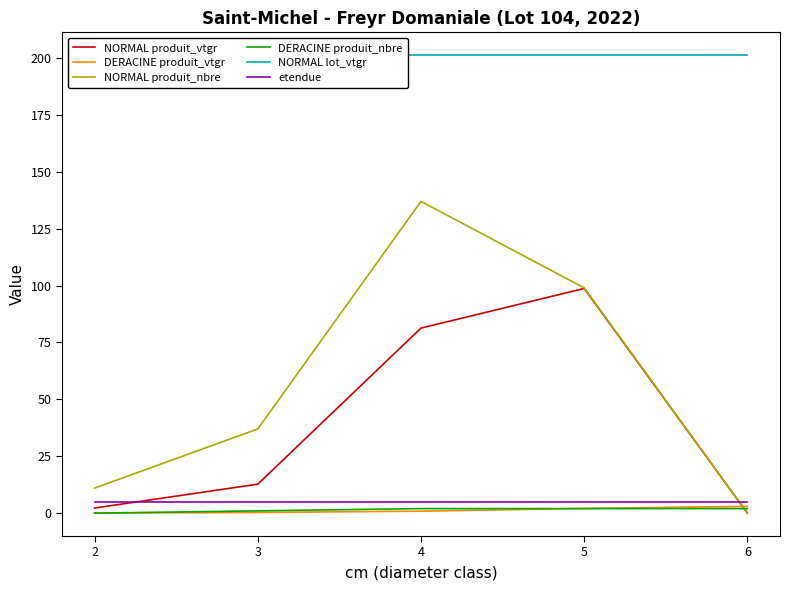

Where is the first local maximum for NORMAL produit_vtgr?

5